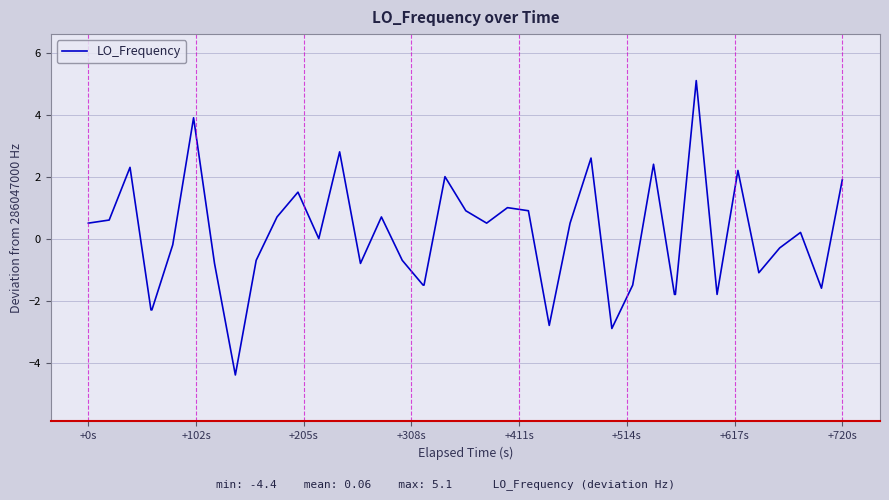

What is the greatest value displayed?

5.1